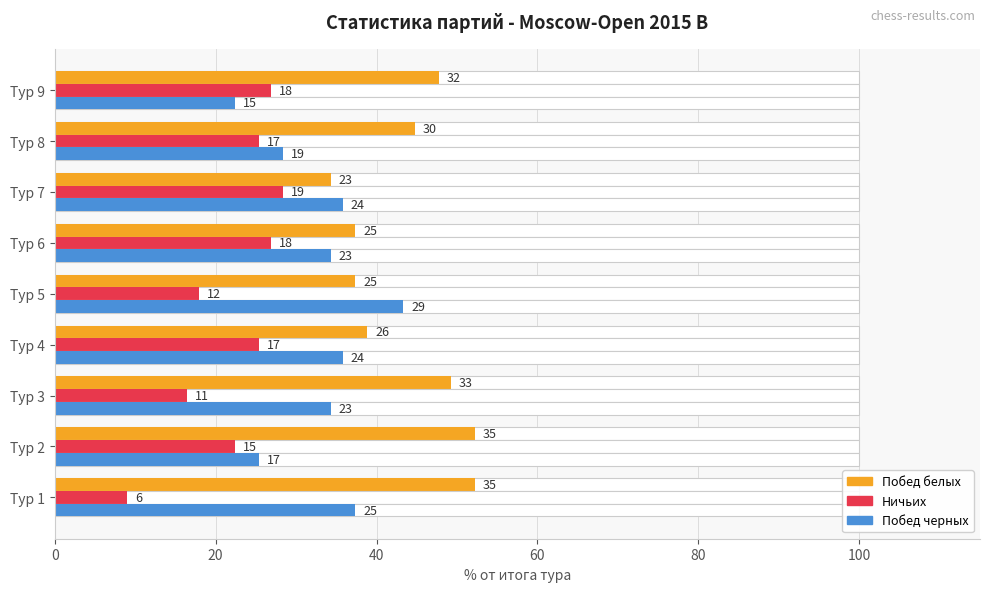

What is the value of the Побед белых bar at the 4th from the left?

38.8